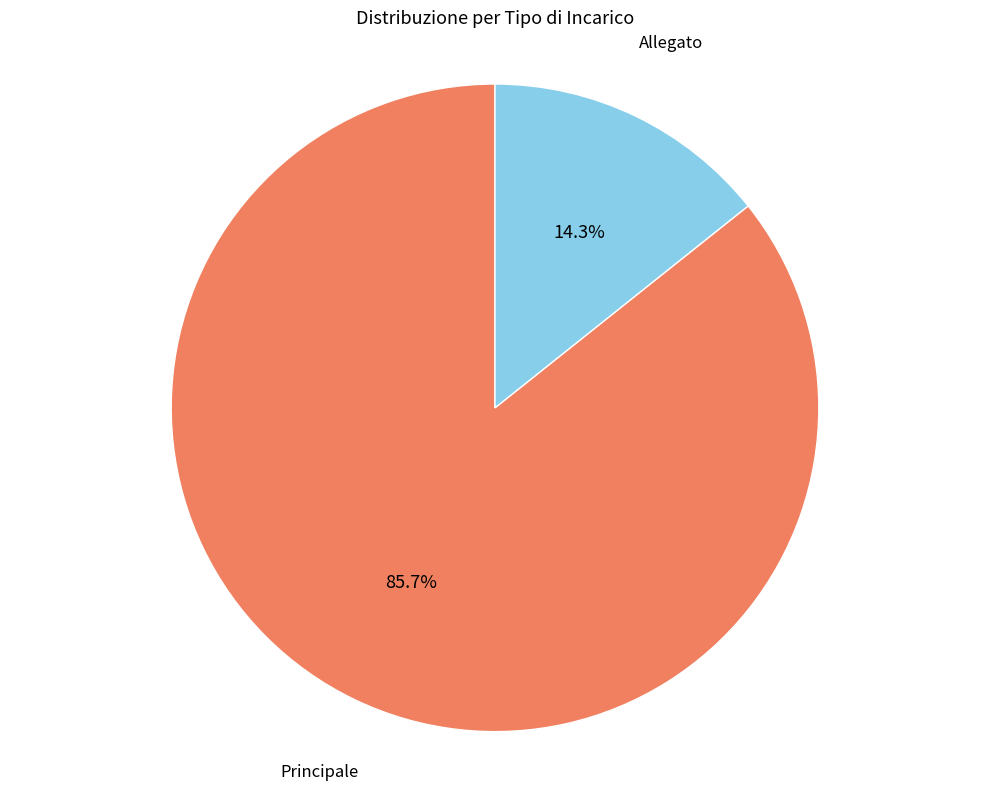

Is there a majority slice in this chart?

Yes